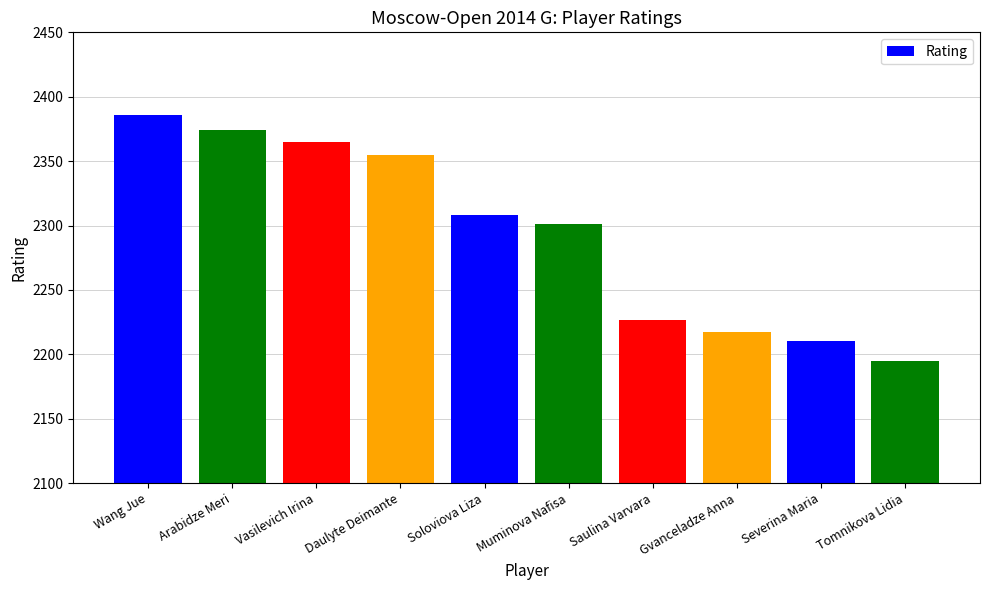

What is the change in value from Vasilevich Irina to Soloviova Liza?

-57